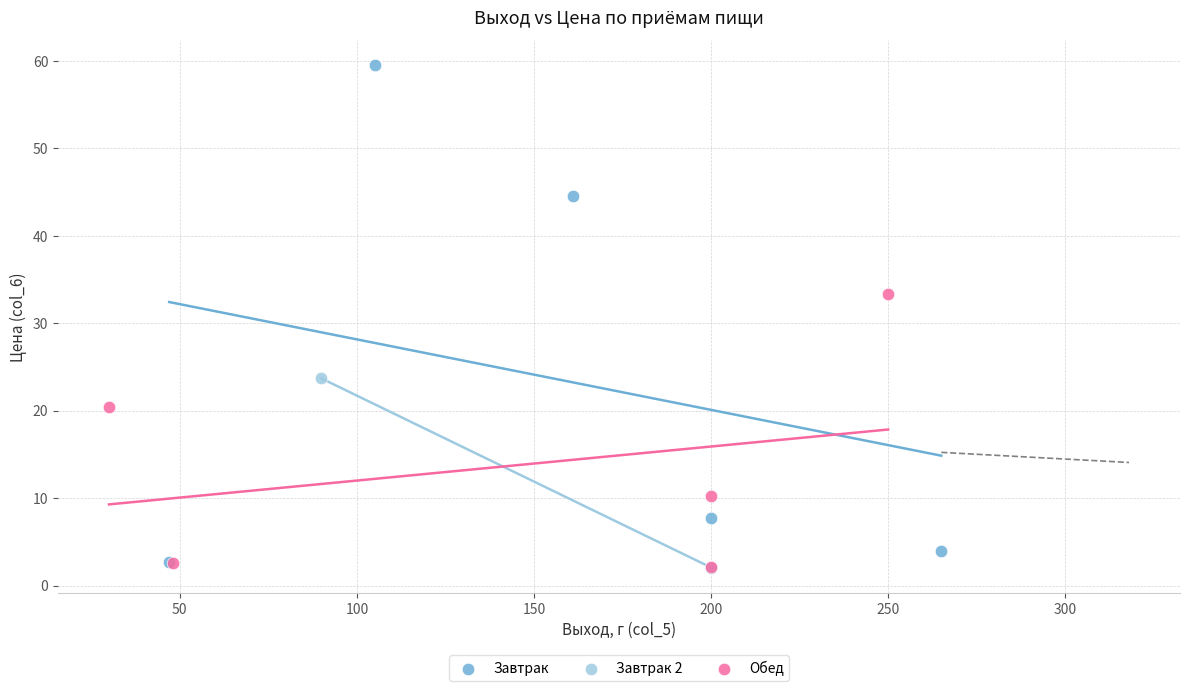

What are all the series names shown in the legend?

Завтрак, Завтрак 2, Обед